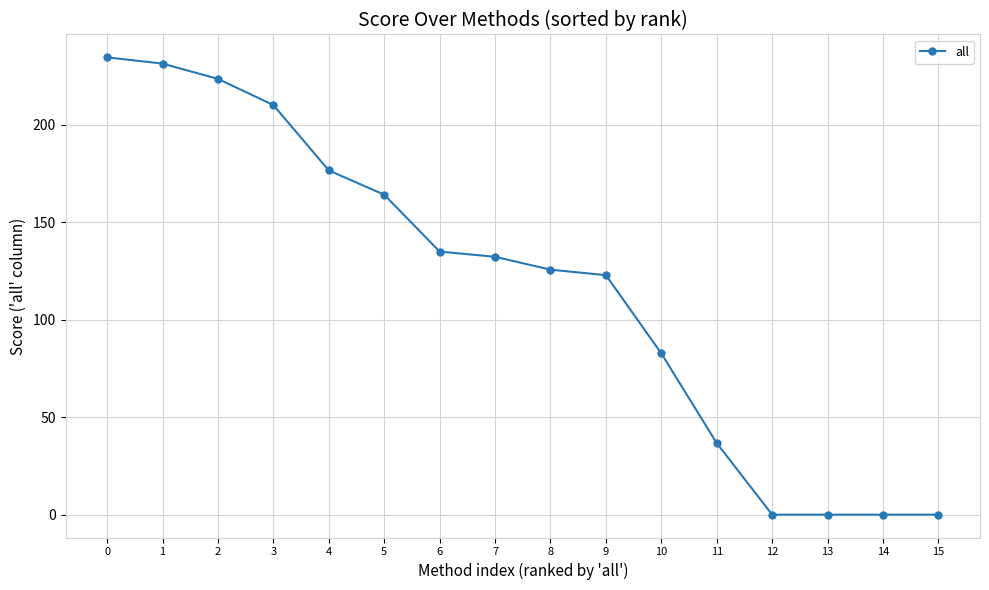

What is the sum of the values at 9 and 11?

159.6